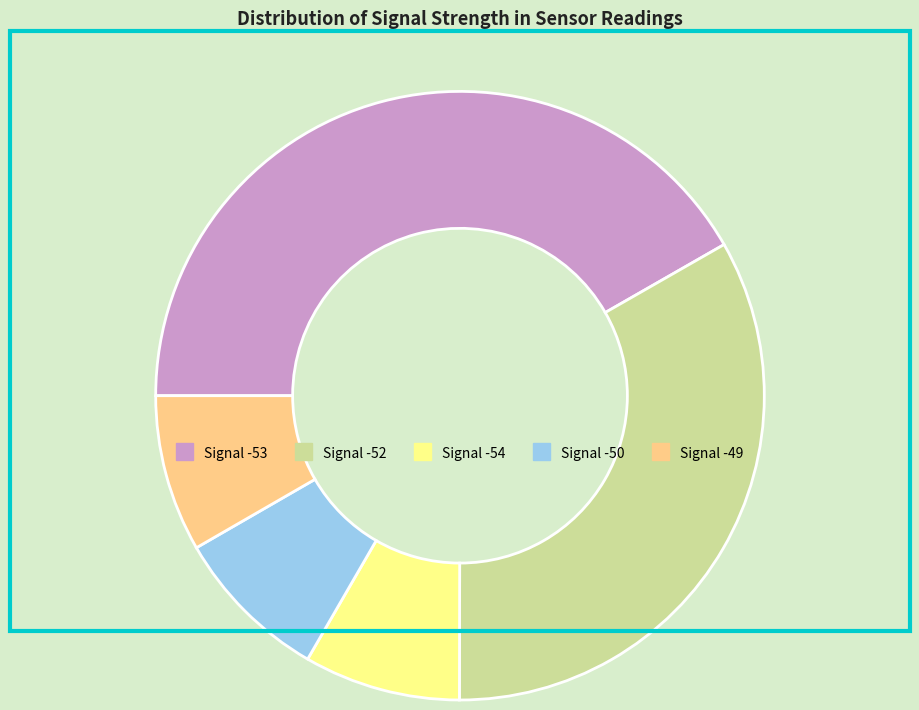

Approximately how many times larger is the value at Signal -49 compared to Signal -52?

0.3